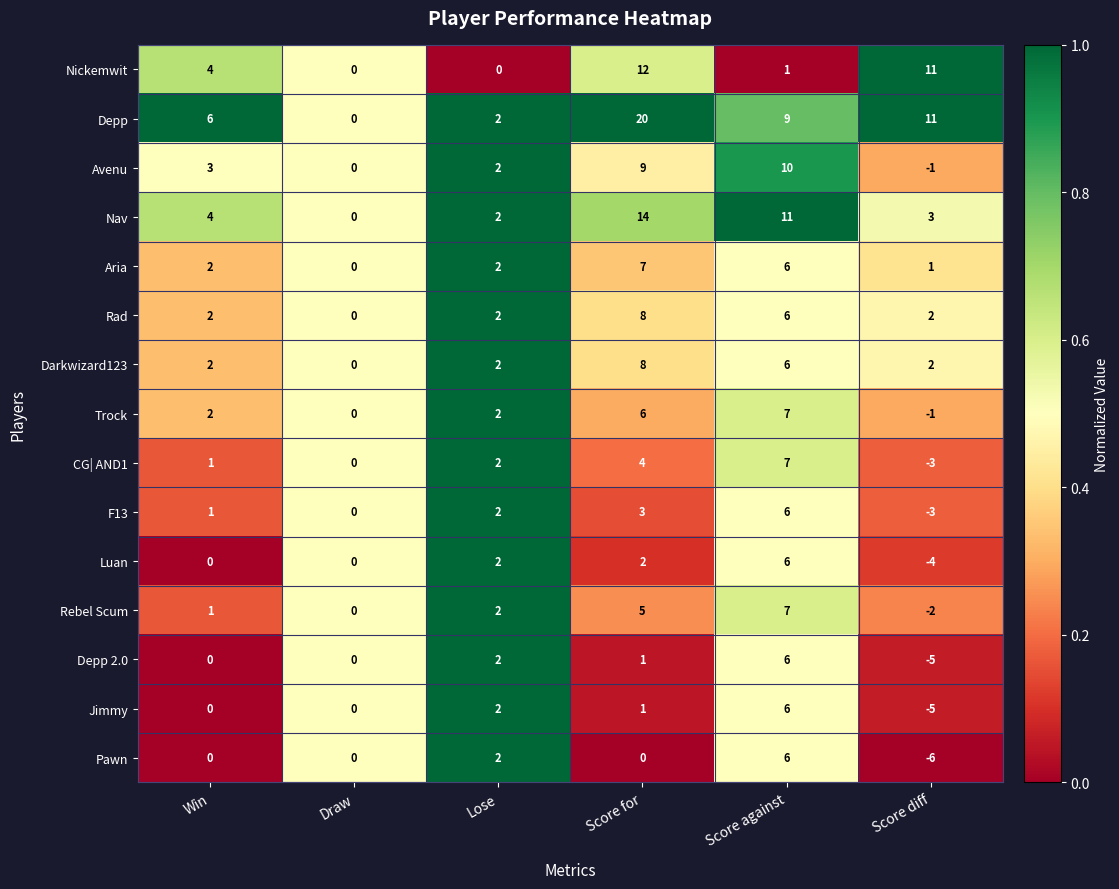

Which series has the largest total across all categories?

Depp